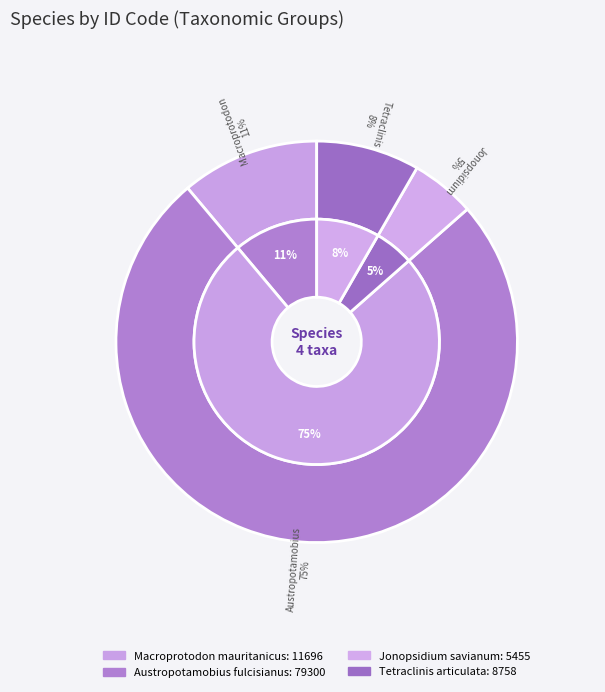

To the nearest percent, what portion does Macroprotodon mauritanicus represent?

11%